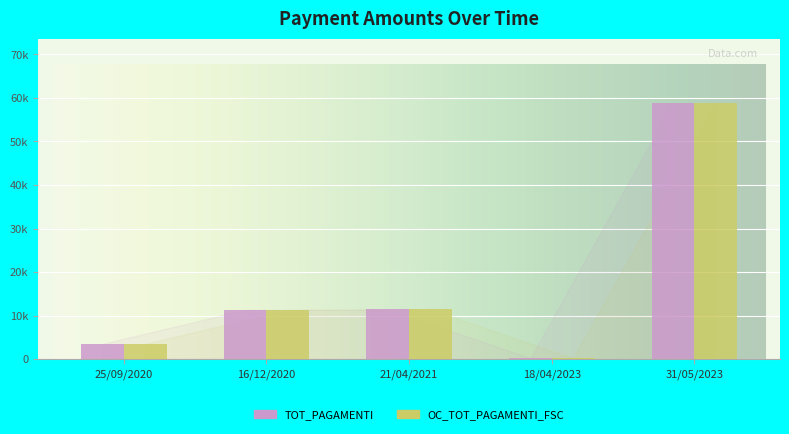

Are the bars grouped side by side (vs. stacked)?

Yes